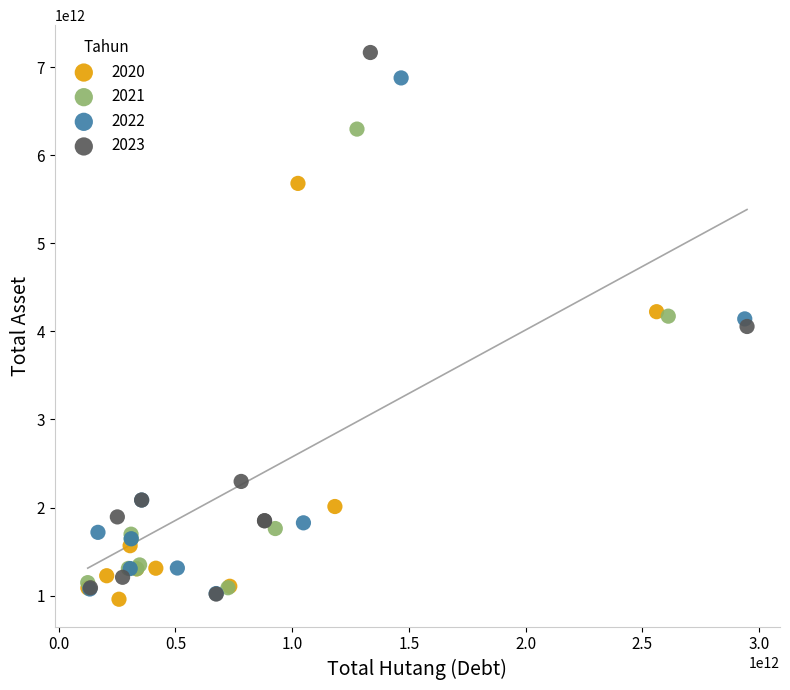

Which series reaches the maximum Y coordinate?

2023